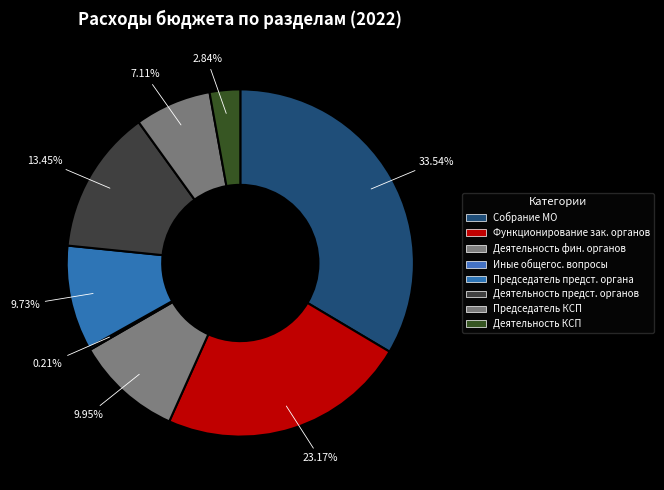

Which category has the smallest portion of the pie?

Иные общегосударственные вопросы